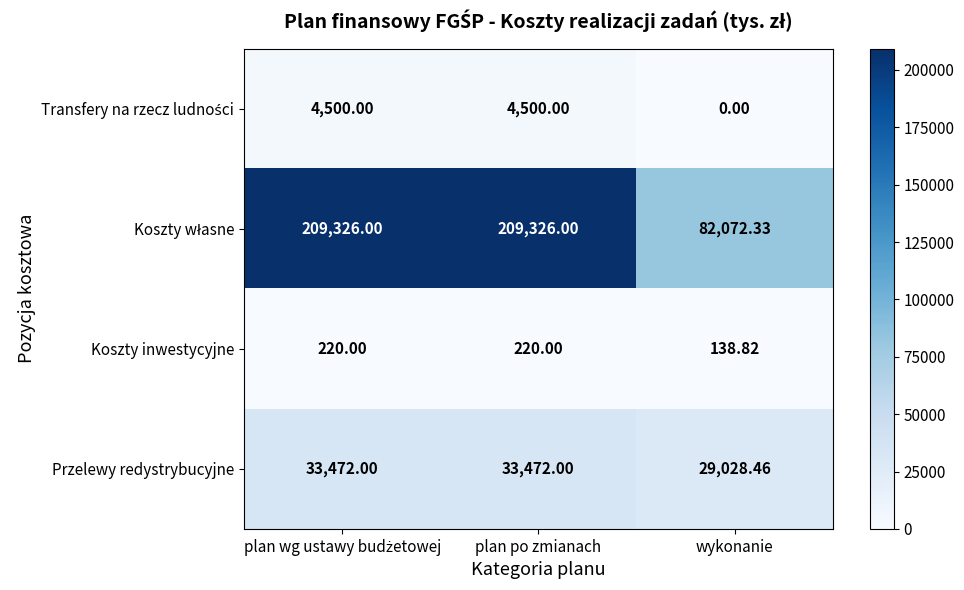

At which category does the chart reach its minimum across all series?

wykonanie